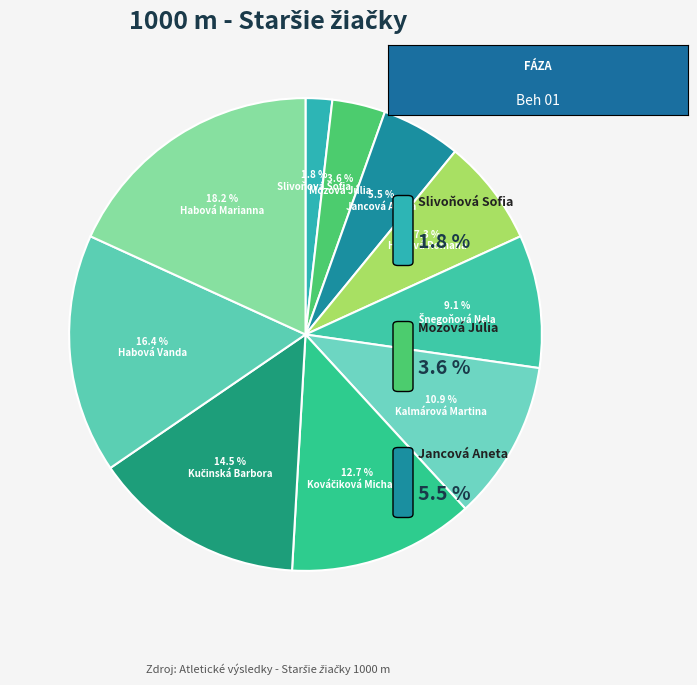

What percentage is the Habová Vanda slice, to the nearest percent?

16%